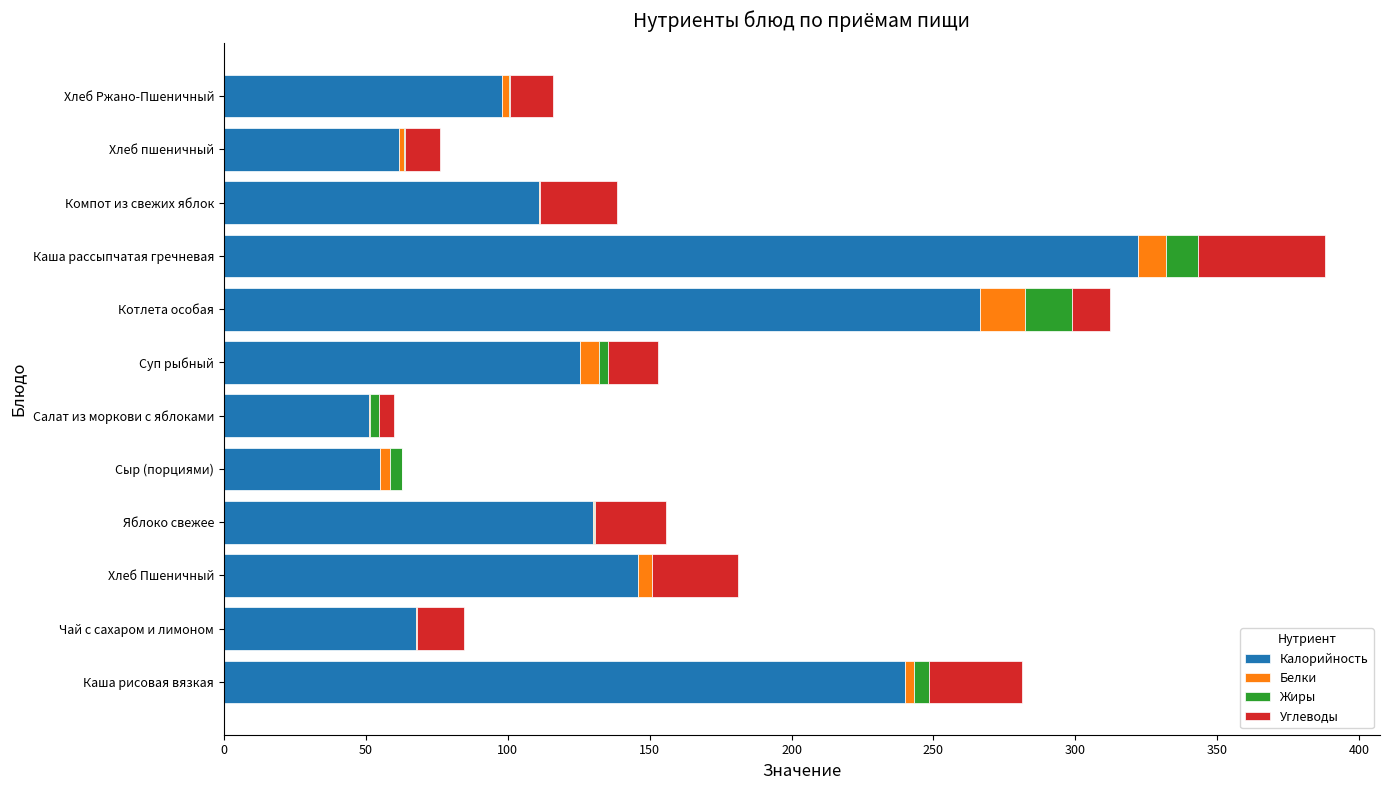

How many data points does each series have?

12